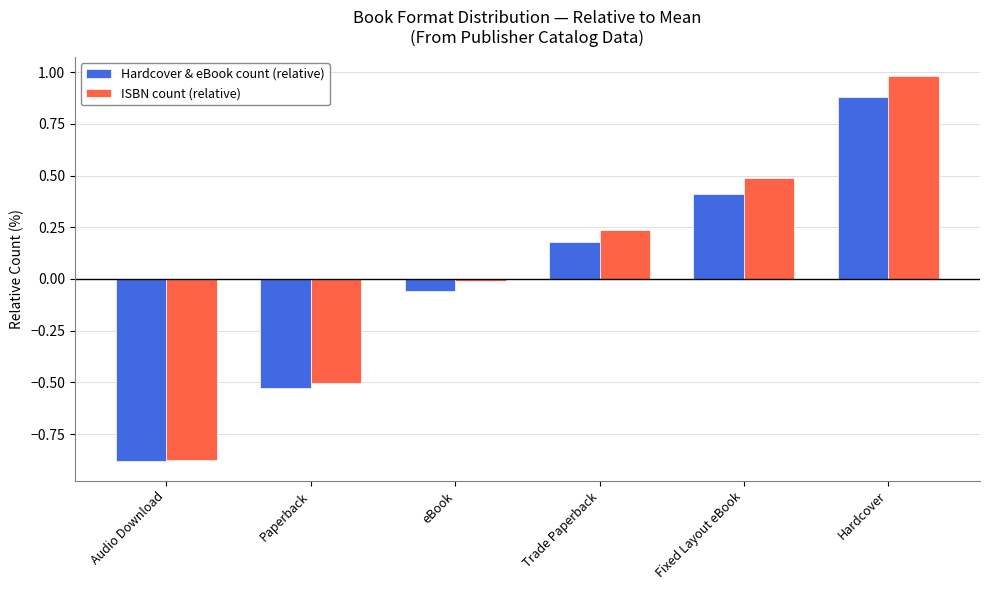

At which label does ISBN count (relative) first exceed 0?

Trade Paperback